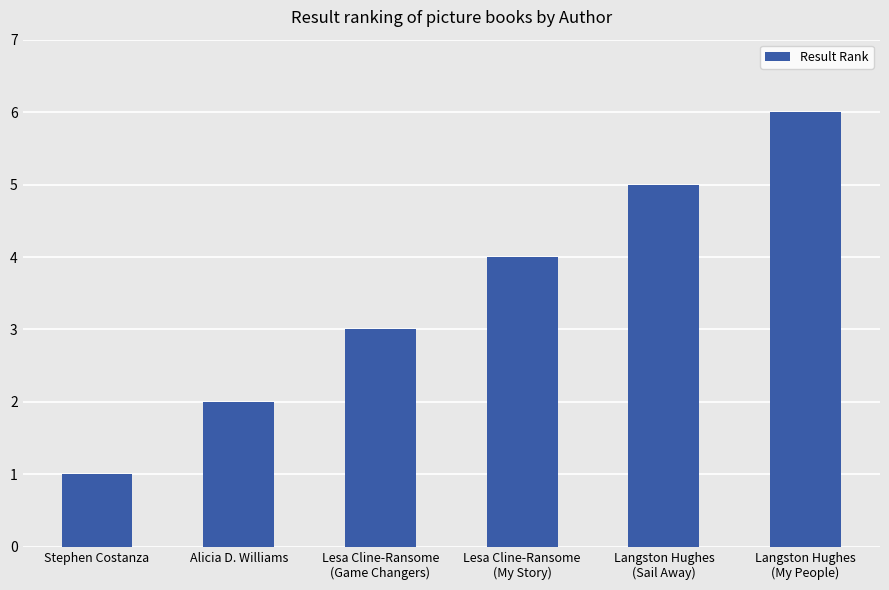

What is the average value?

4